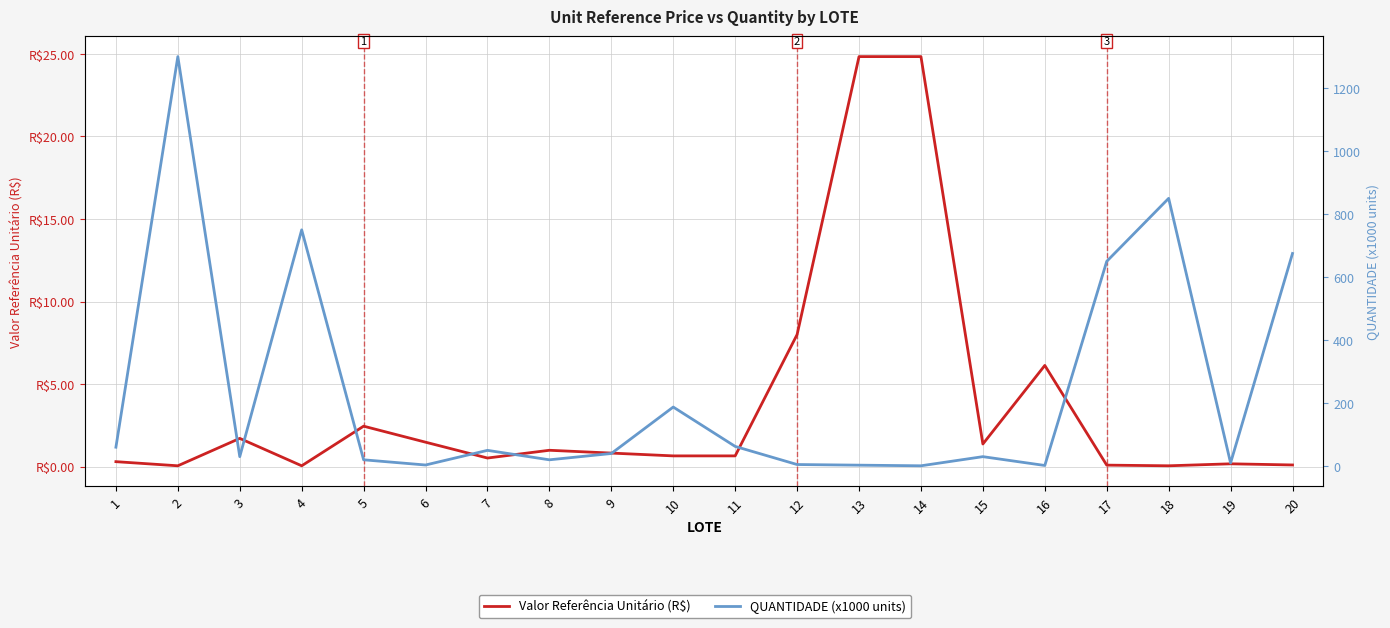

How many values in the QUANTIDADE (x1000 units) series exceed 40?

9